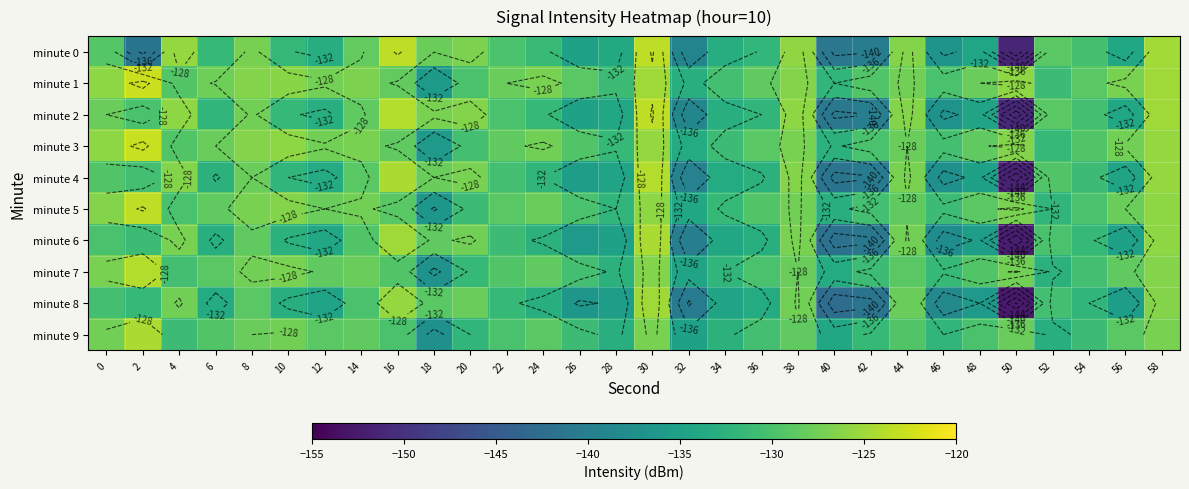

At which label does minute 3 reach its minimum?

18